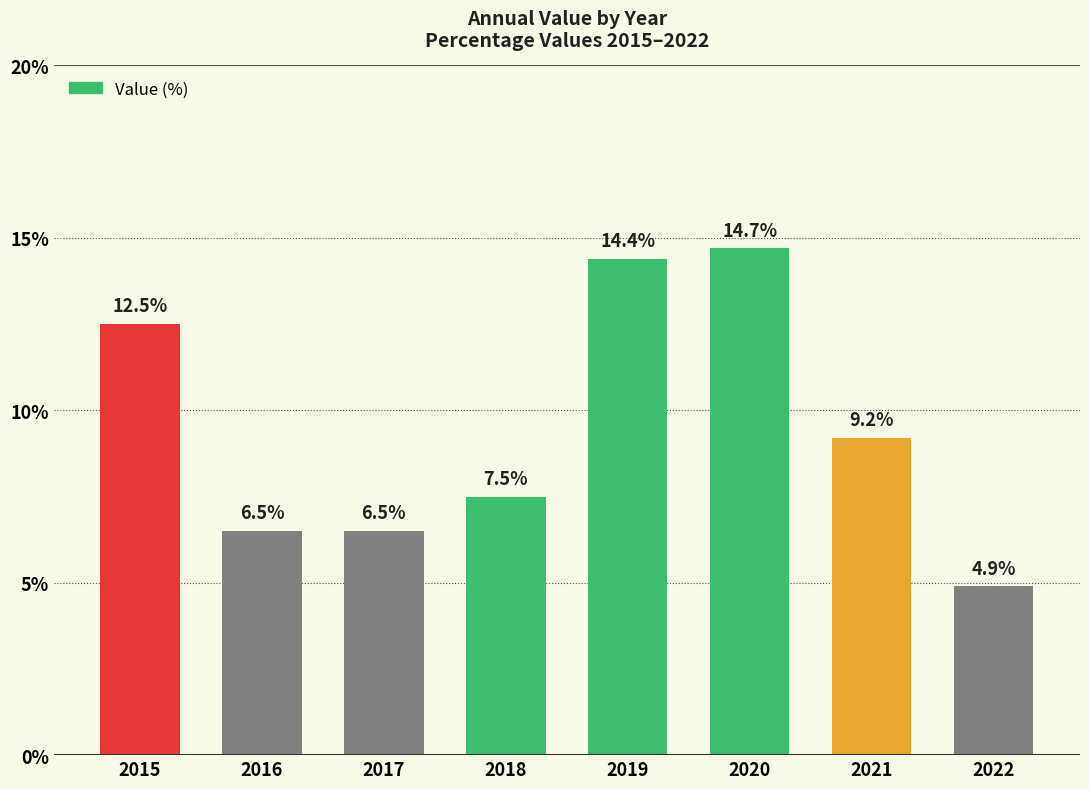

What is the change in value from 2017 to 2020?

+8.2